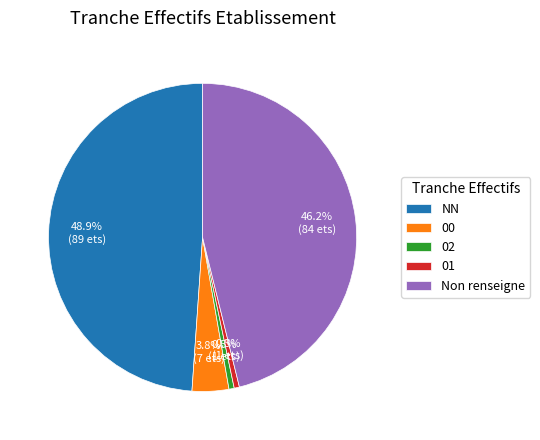

What is the largest slice in the pie chart?

NN